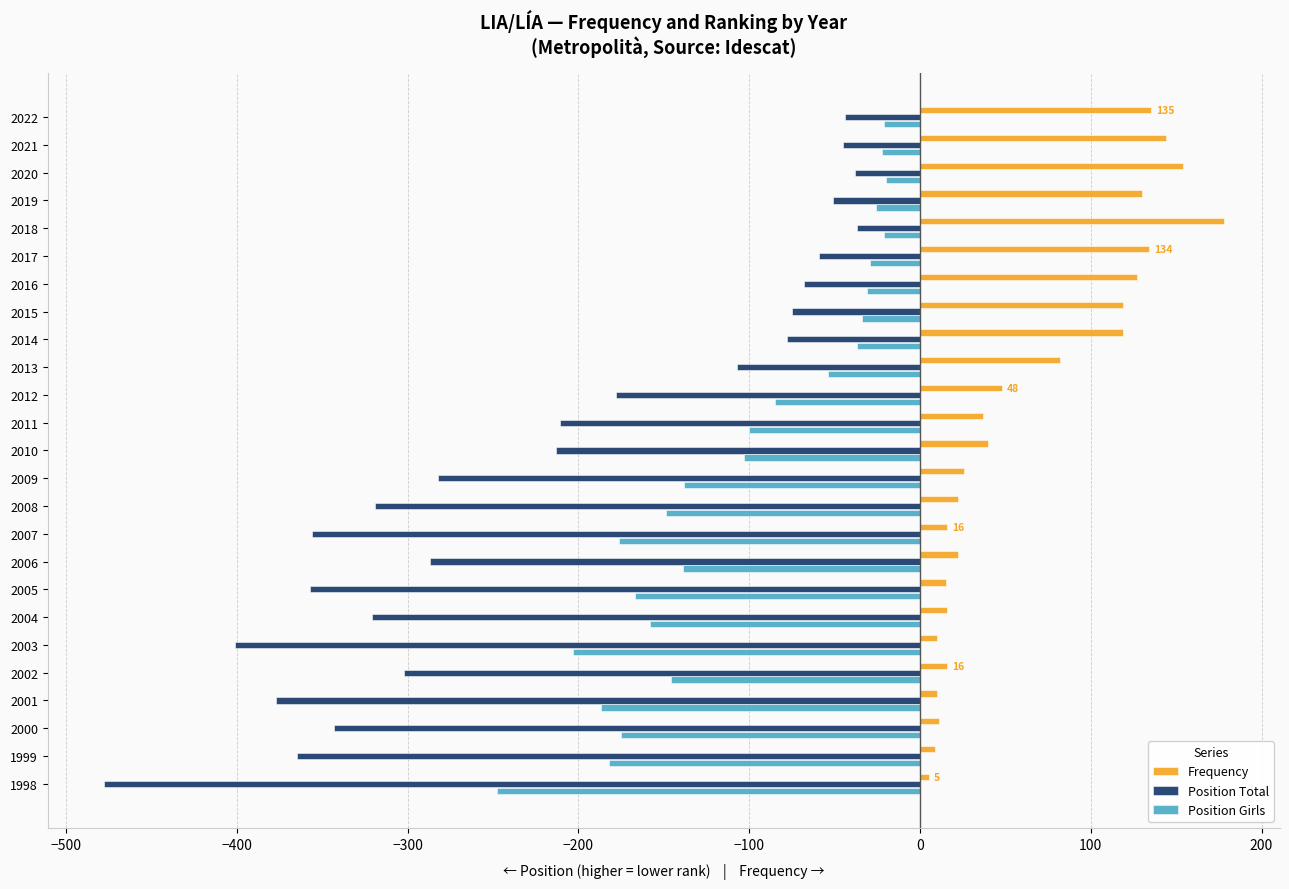

Read the Frequency value at 2004.

16